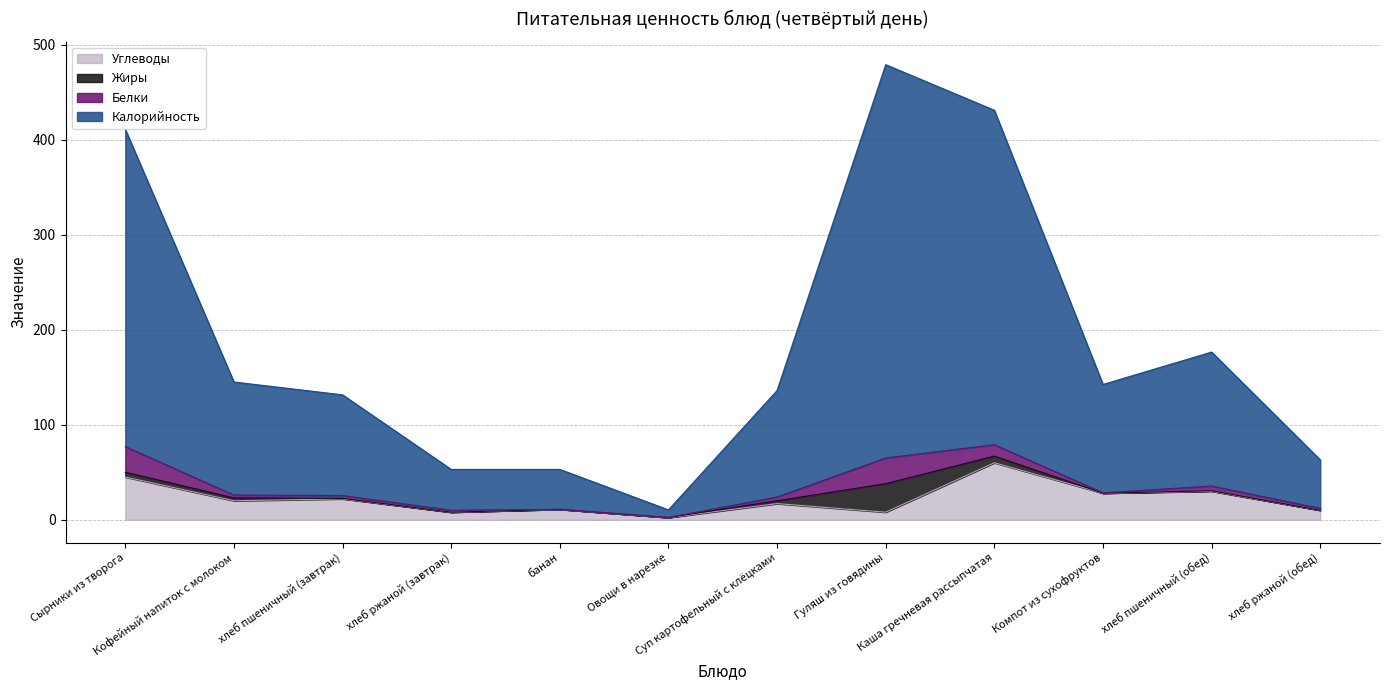

Which series changed the most between Овощи в нарезке and Каша гречневая рассыпчатая?

Калорийность